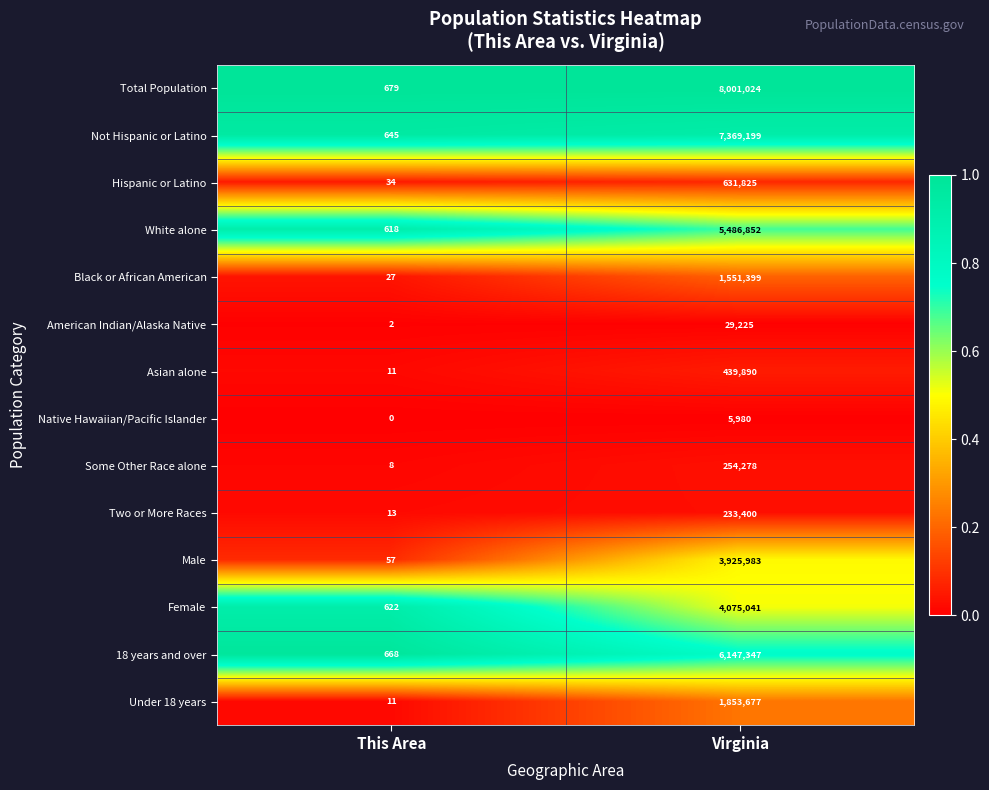

At which category is the sum across all series the highest?

Virginia